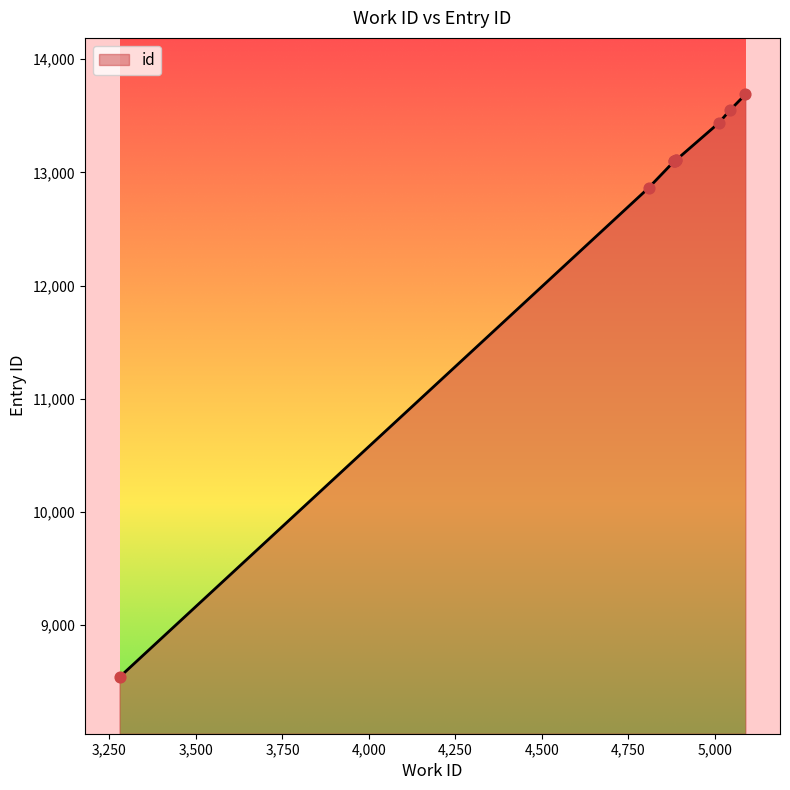

What is the change in value from 3279 to 4887?

+4567